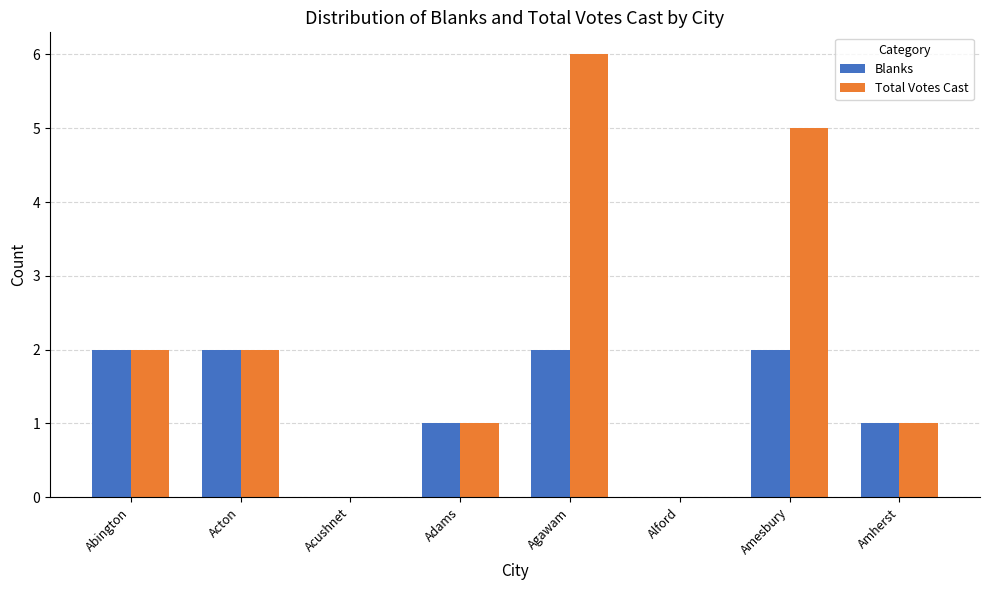

Which series has the largest range (max minus min)?

Total Votes Cast